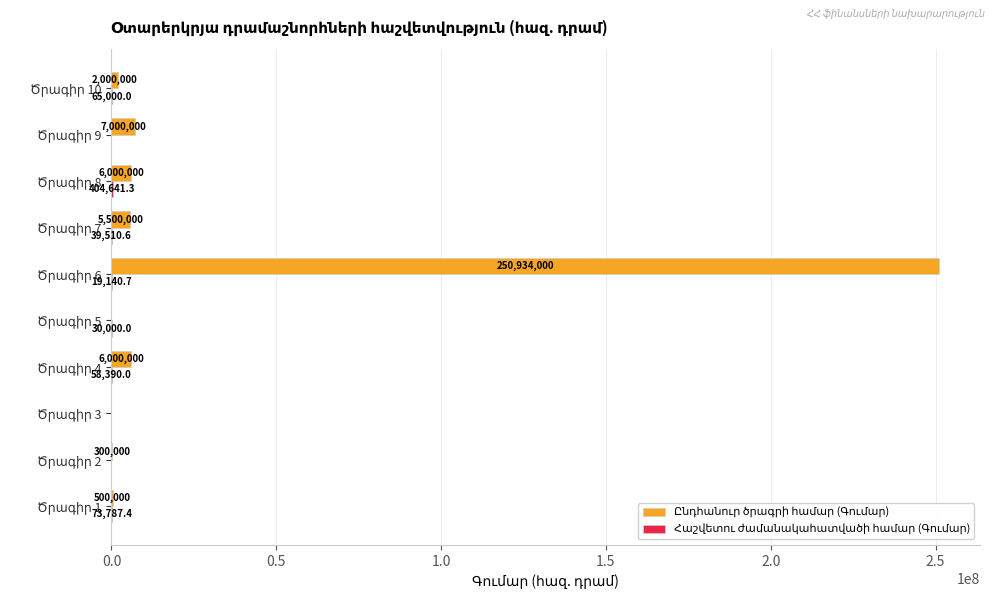

What is the maximum value shown in the chart?

250934000.0